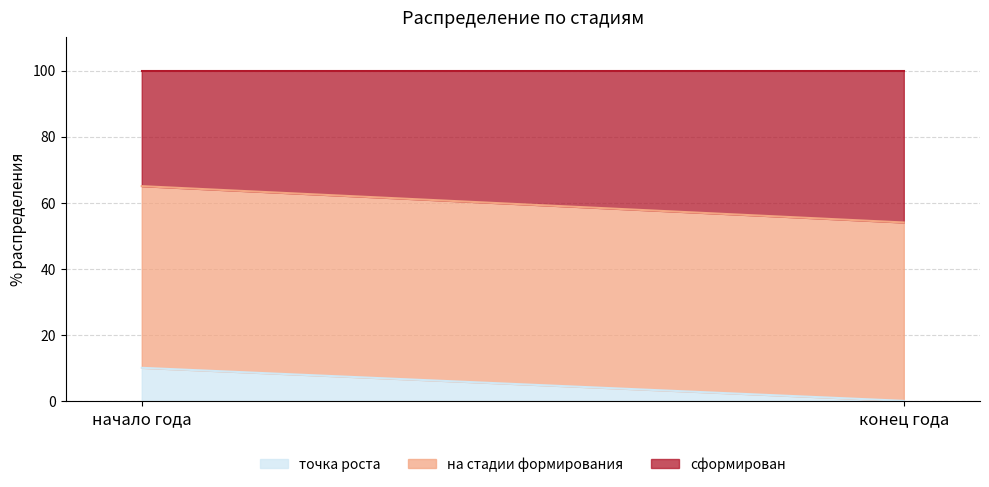

Count the number of categories in the chart.

2